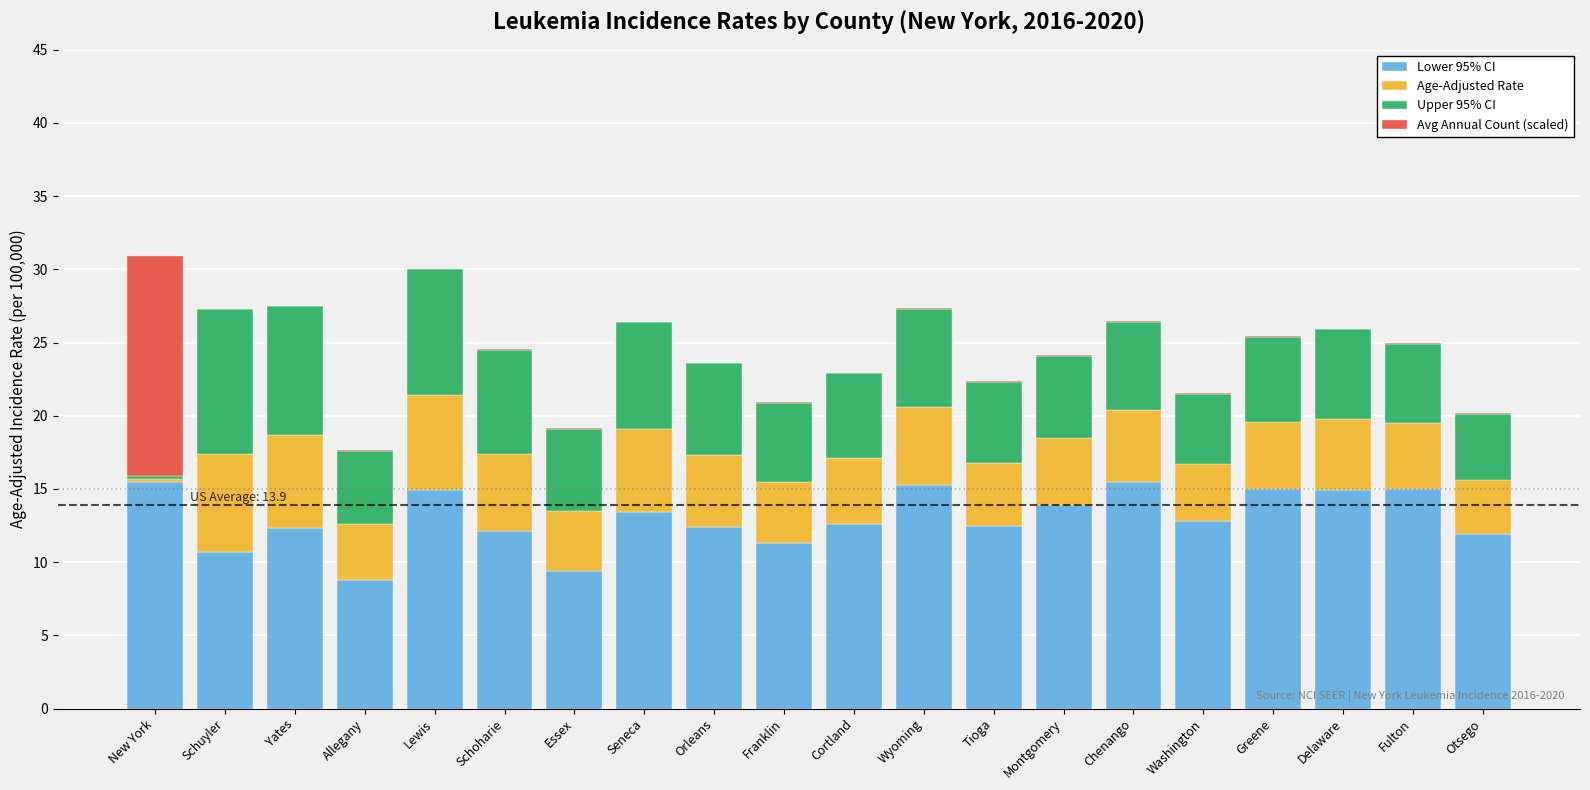

Read the Lower 95% CI value at Essex.

9.4